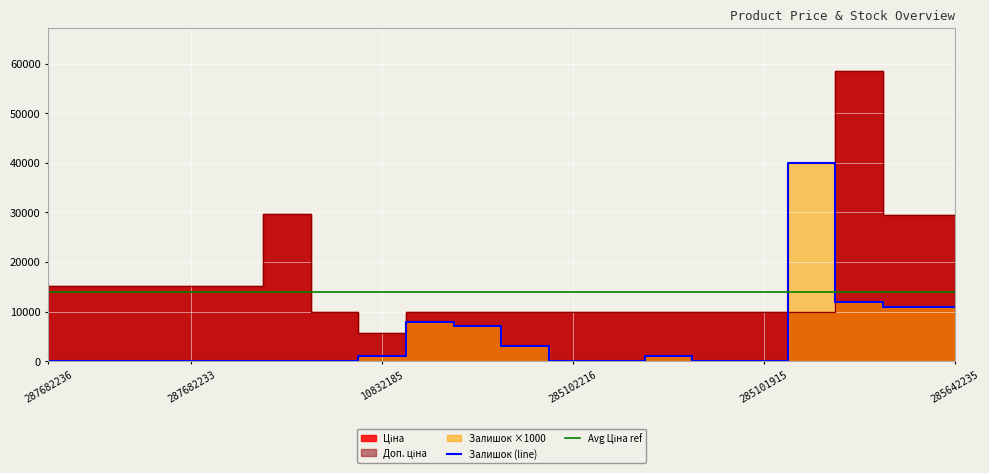

True or false: Залишок (line) has more than 2 points higher than both neighbors.

True